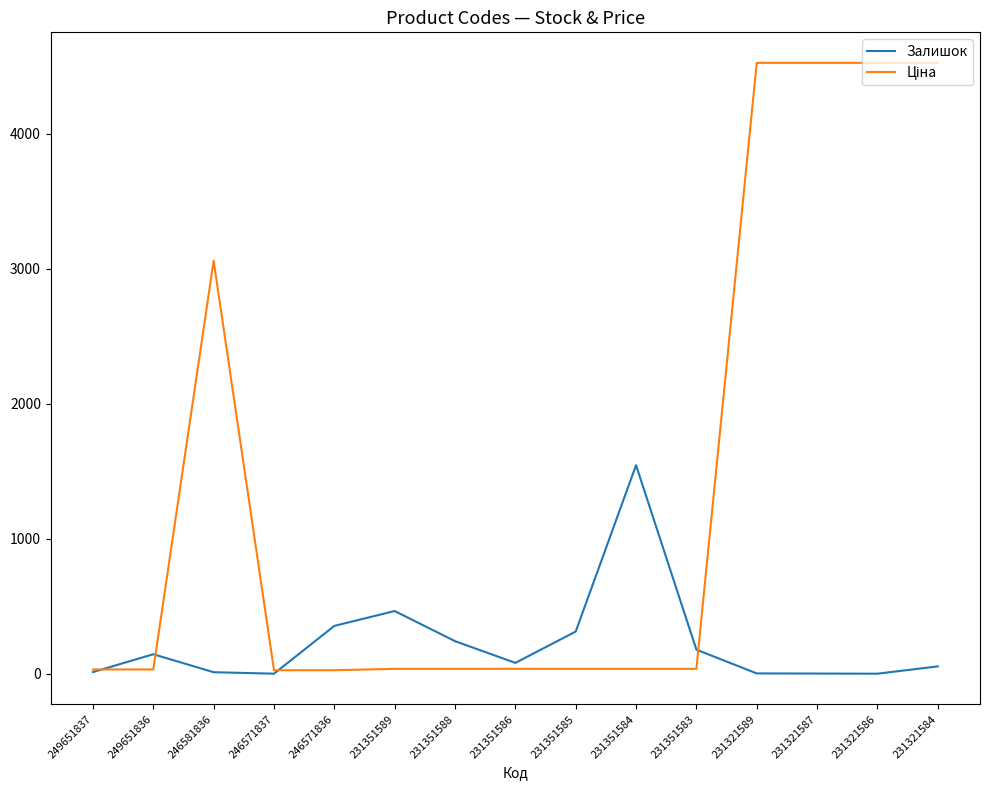

Does the chart display data point markers on the line(s)?

No